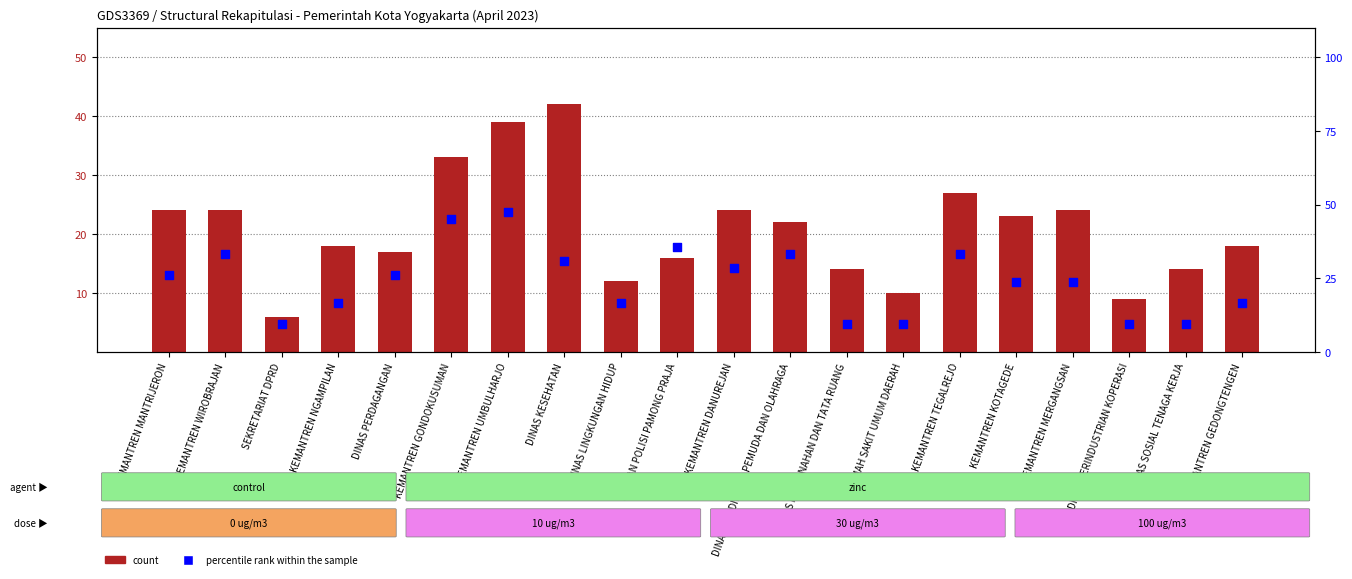

What is the total value across all series at DINAS PERINDUSTRIAN KOPERASI?

18.5